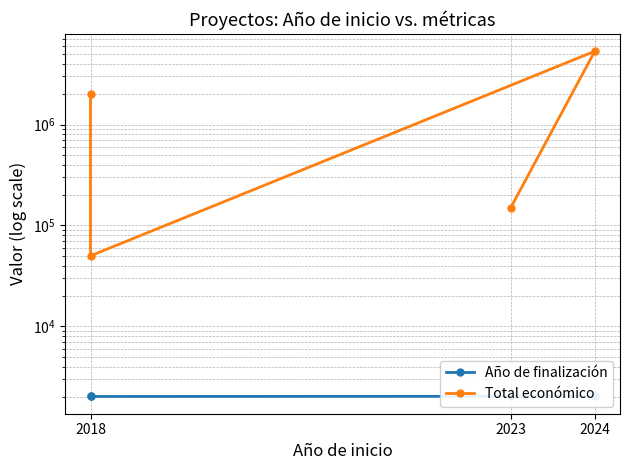

What is the total value across all series at 2024?

5331390